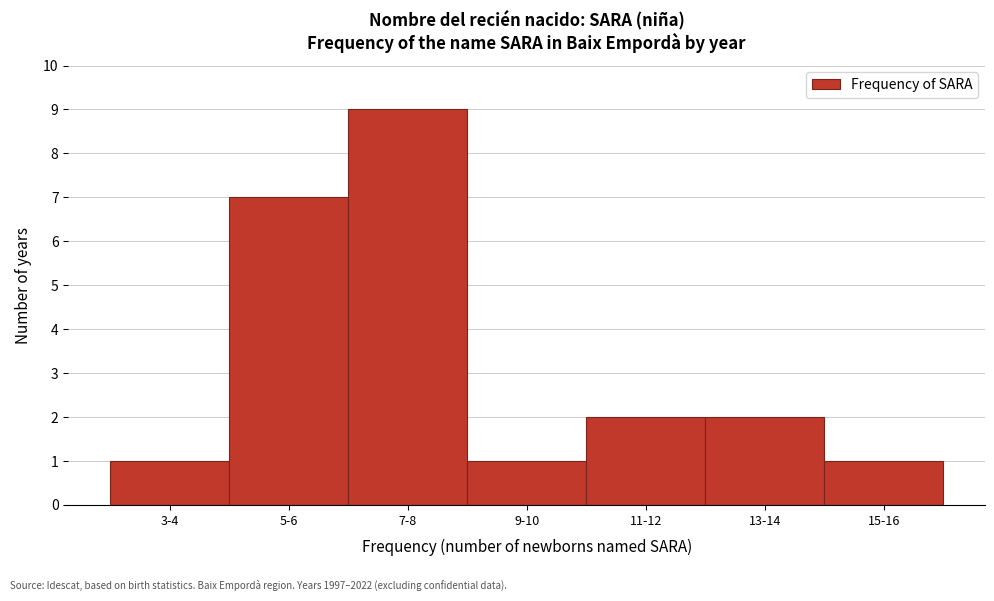

Reading left to right, list all the values displayed in this chart.

3-4=1	5-6=7	7-8=9	9-10=1	11-12=2	13-14=2	15-16=1